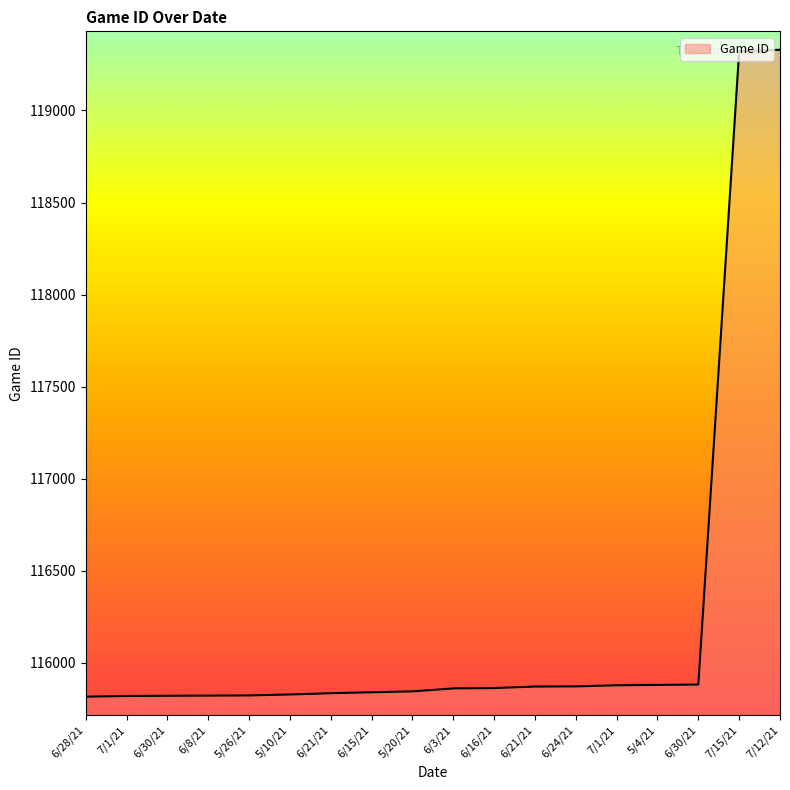

Reading left to right, what are all the values shown in this chart?

6/28/21=115815	7/1/21=115819	6/30/21=115820	6/8/21=115821	5/26/21=115822	5/10/21=115827	6/21/21=115834	6/15/21=115839	5/20/21=115844	6/3/21=115860	6/16/21=115862	6/21/21=115870	6/24/21=115871	7/1/21=115877	5/4/21=115879	6/30/21=115881	7/15/21=119322	7/12/21=119330